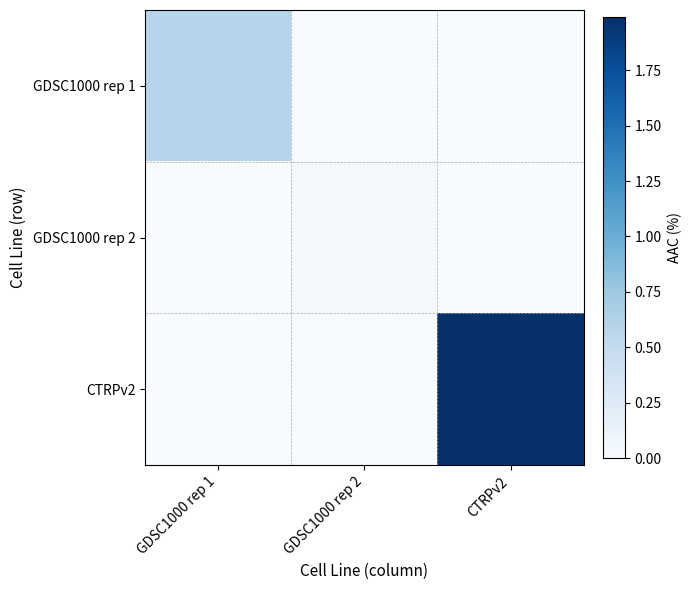

What is the difference between the highest and lowest values at GDSC1000 rep 1?

0.6